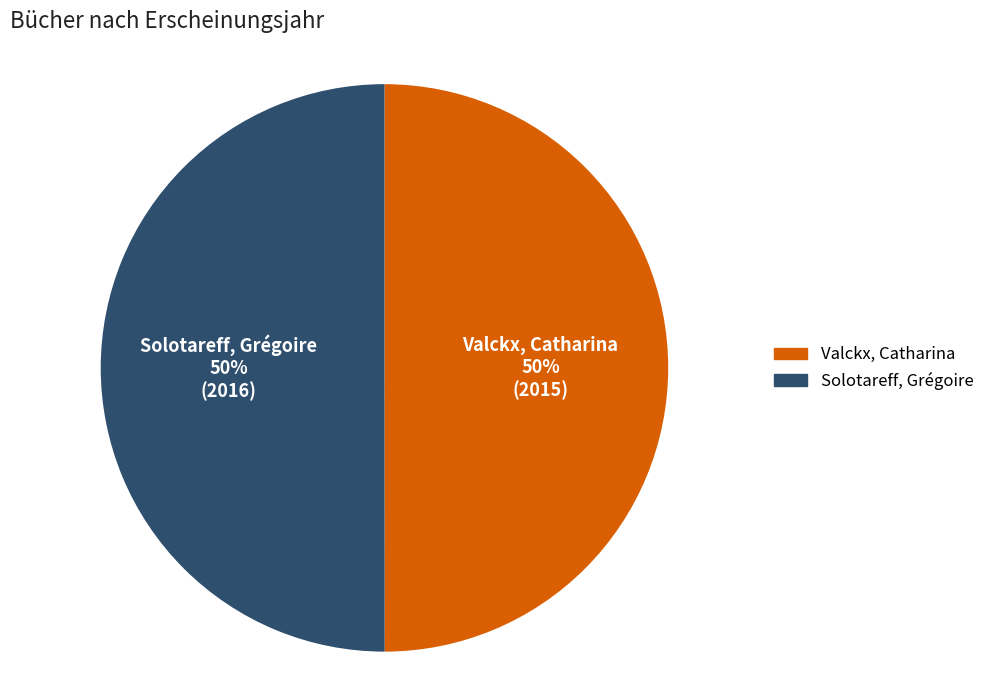

Is the sum of Solotareff, Grégoire and Valckx, Catharina greater than half?

Yes